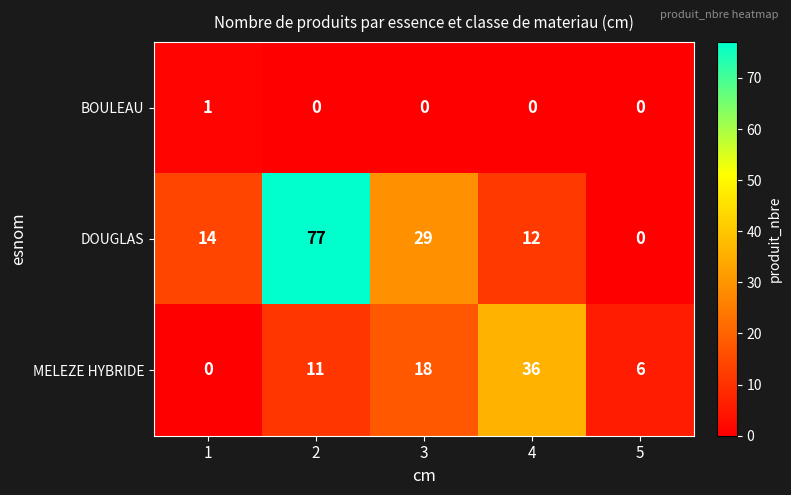

Reading right to left, transcribe all the data shown in this chart.

BOULEAU: 0	0	0	0	1
DOUGLAS: 0	12	29	77	14
MELEZE HYBRIDE: 6	36	18	11	0